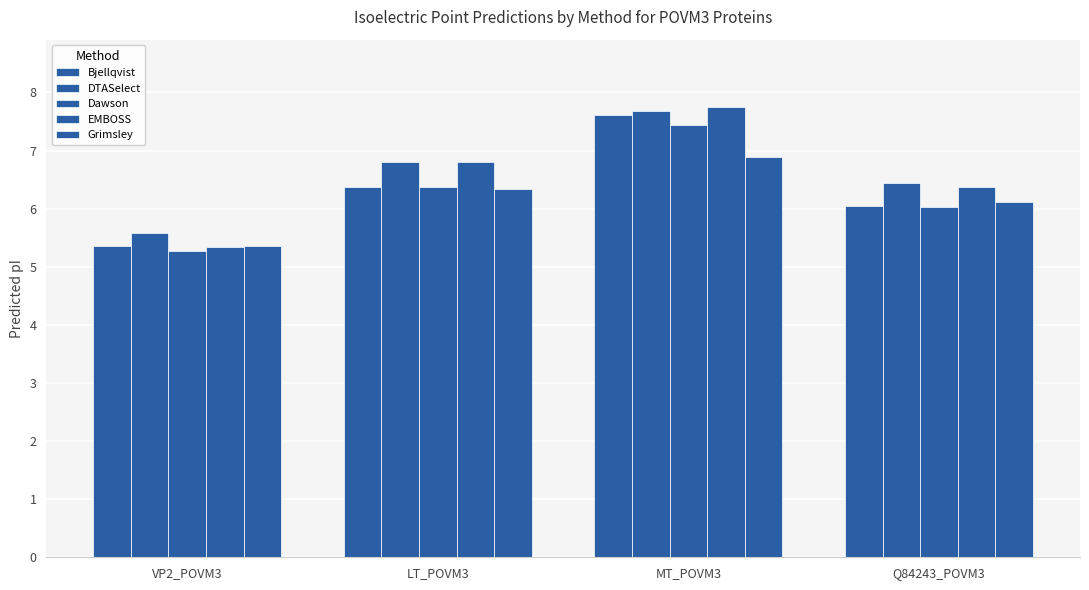

What value does the EMBOSS series have at Q84243_POVM3?

6.4